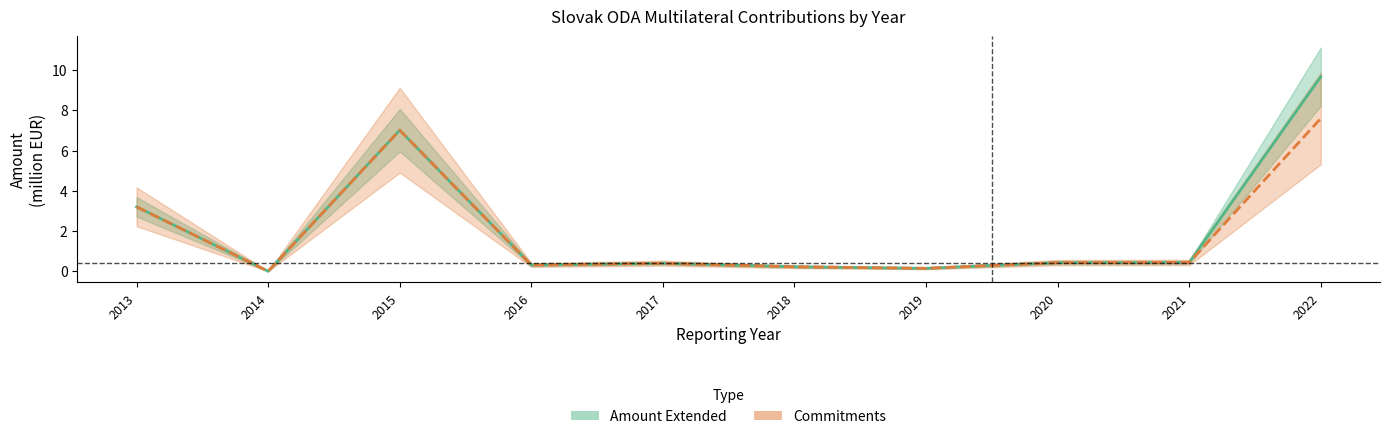

Where is the first local minimum for Amount Extended?

2014